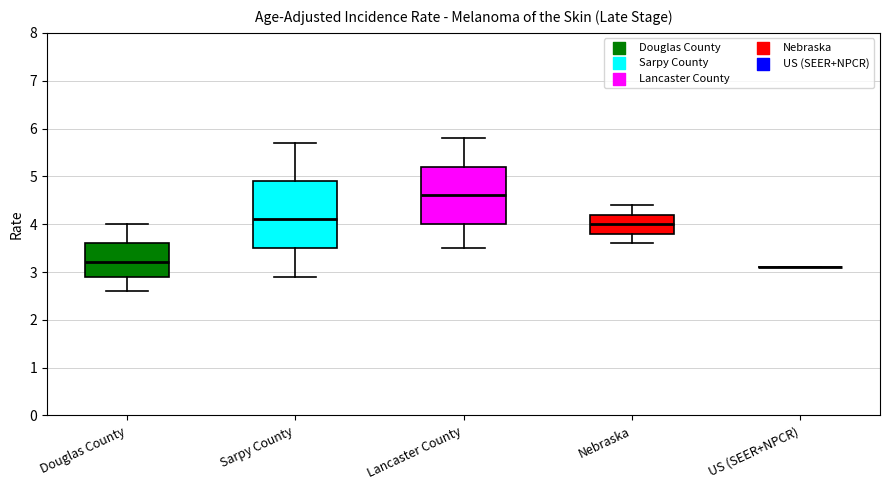

Reading left to right, read every box against the y-axis: the position of its median line, the range the box covers, and the ends of its whiskers. The values are not printed on the chart, so give them approximately, as read against the axis.

Douglas County: median 3.2, box 2.9 to 3.6, whiskers 2.6 to 4.0
Sarpy County: median 4.1, box 3.5 to 4.9, whiskers 2.9 to 5.7
Lancaster County: median 4.6, box 4.0 to 5.2, whiskers 3.5 to 5.8
Nebraska: median 4.0, box 3.8 to 4.2, whiskers 3.6 to 4.4
US (SEER+NPCR): box collapsed to a line at 3.1, whiskers 3.1 to 3.1